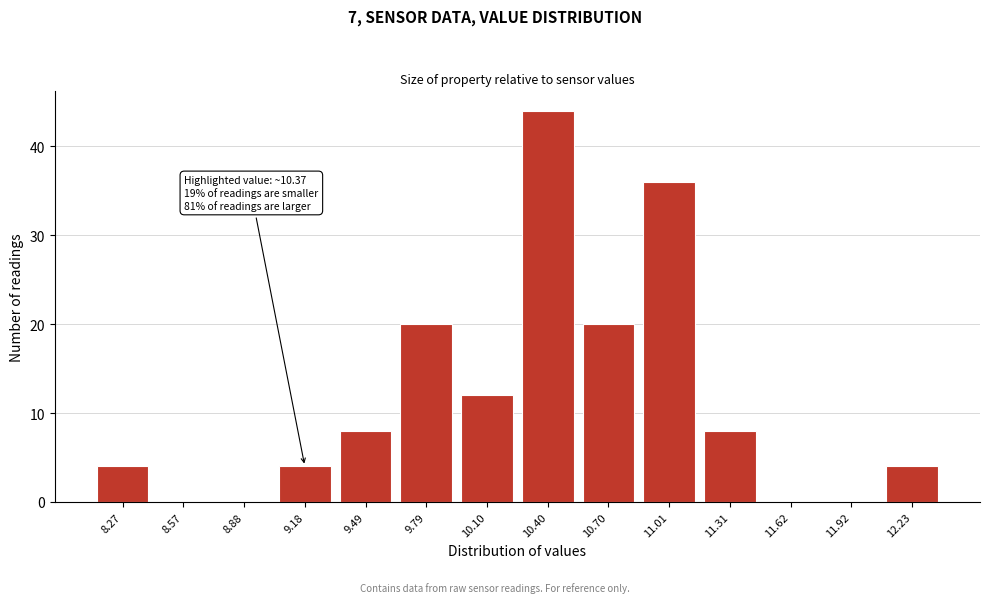

Reading left to right, what are all the values shown in this chart?

8.27=4	8.57=0	8.88=0	9.18=4	9.49=8	9.79=20	10.10=12	10.40=44	10.70=20	11.01=36	11.31=8	11.62=0	11.92=0	12.23=4